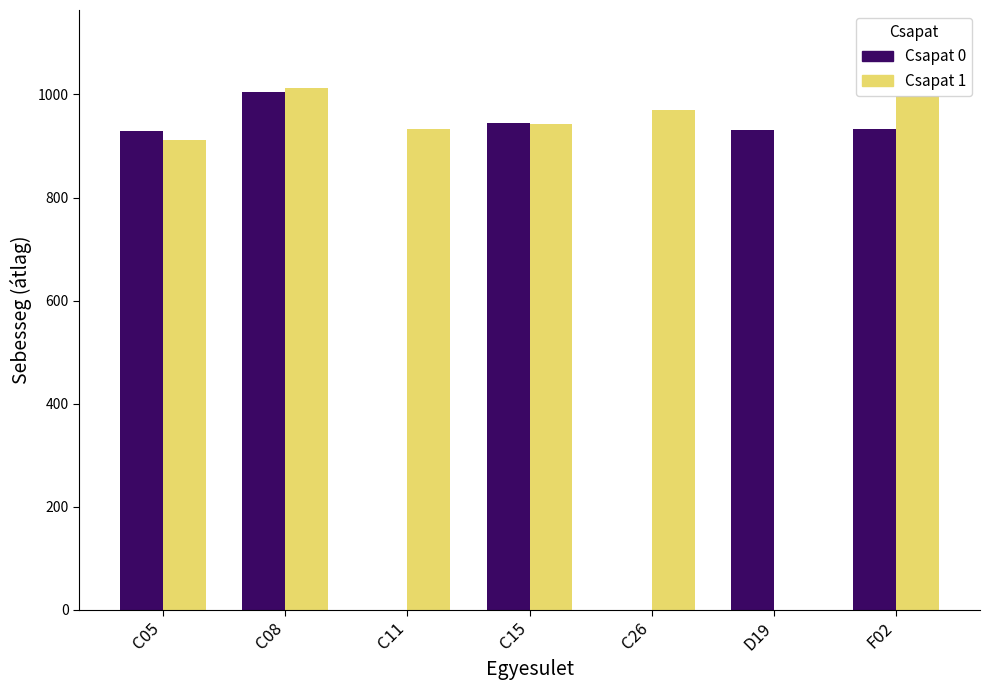

Are the bars grouped side by side (vs. stacked)?

Yes